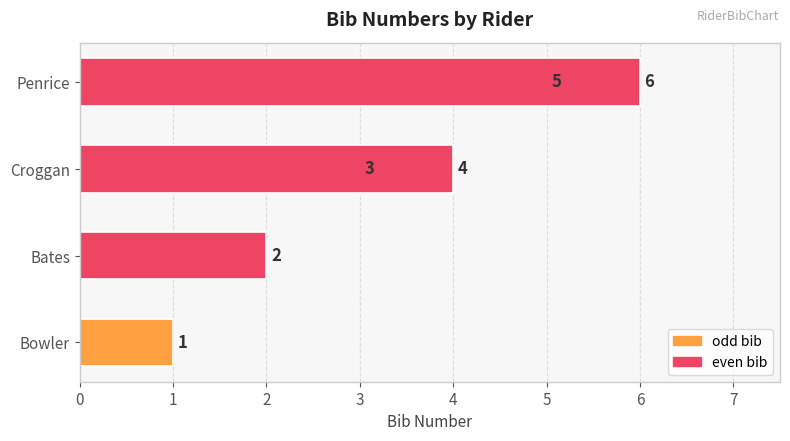

The value at 3 is 4. True or false?

True